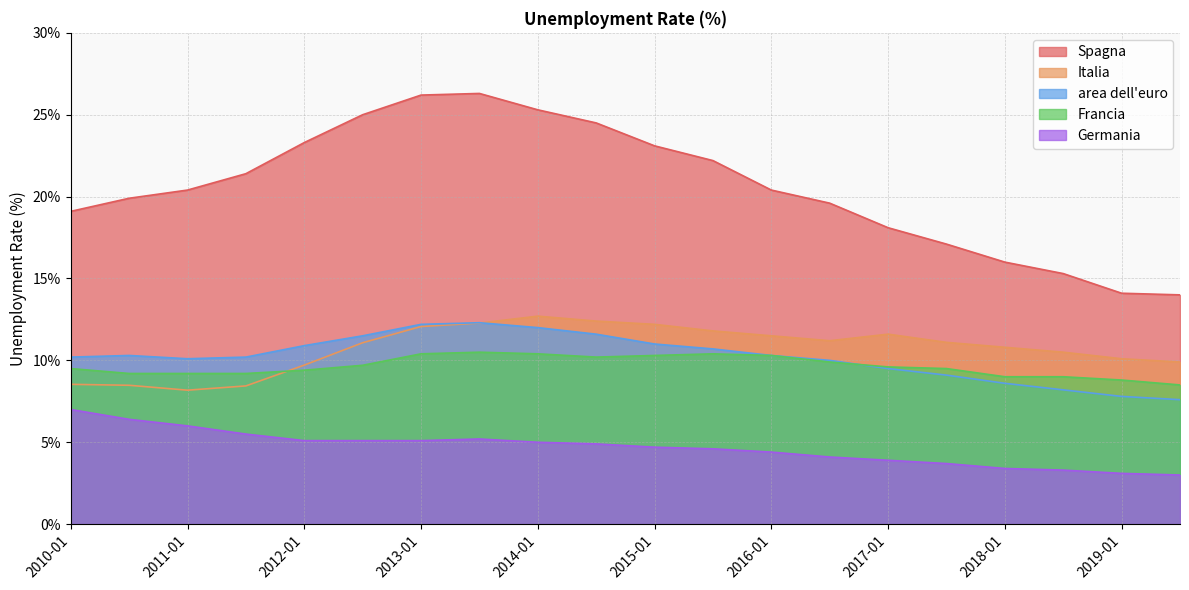

Where does the Italia series first go above 11?

2012-07